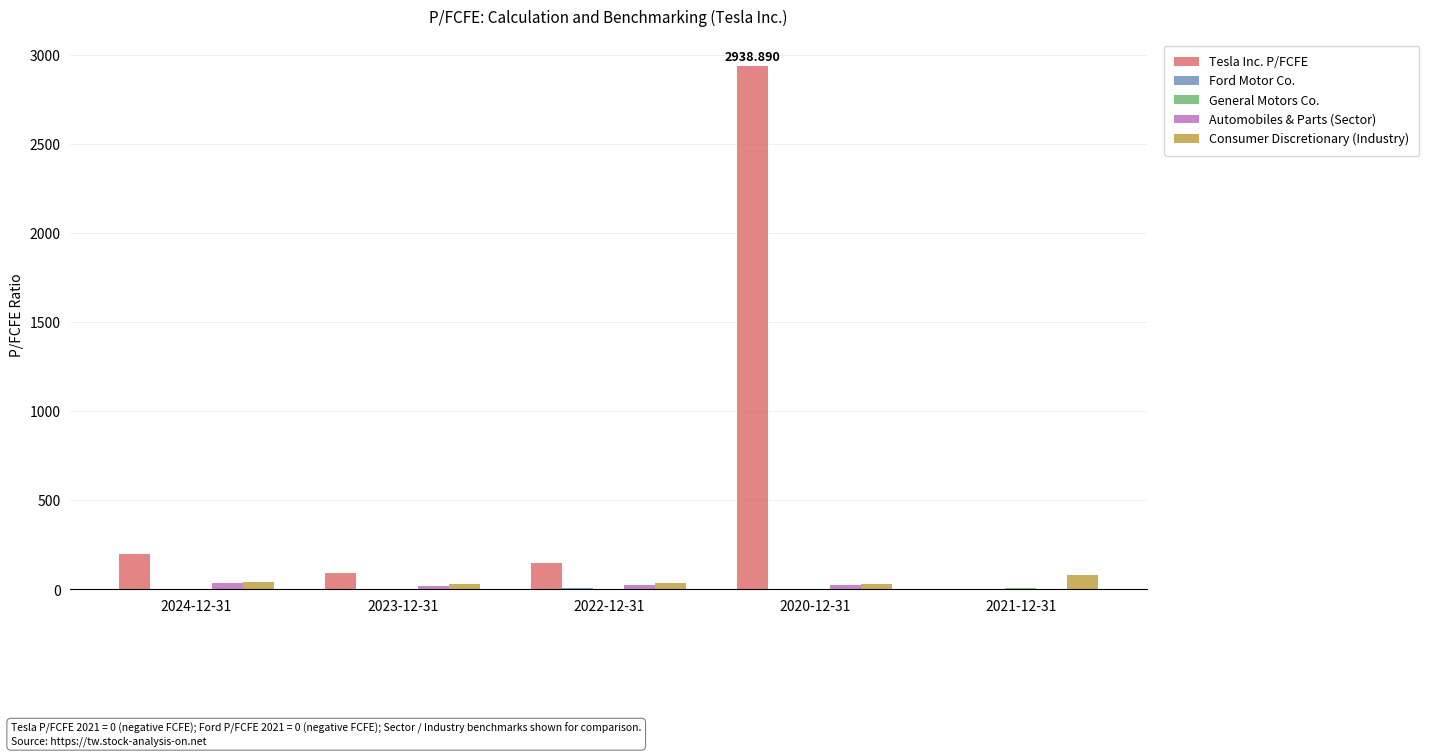

At which category is the sum across all series the highest?

2020-12-31